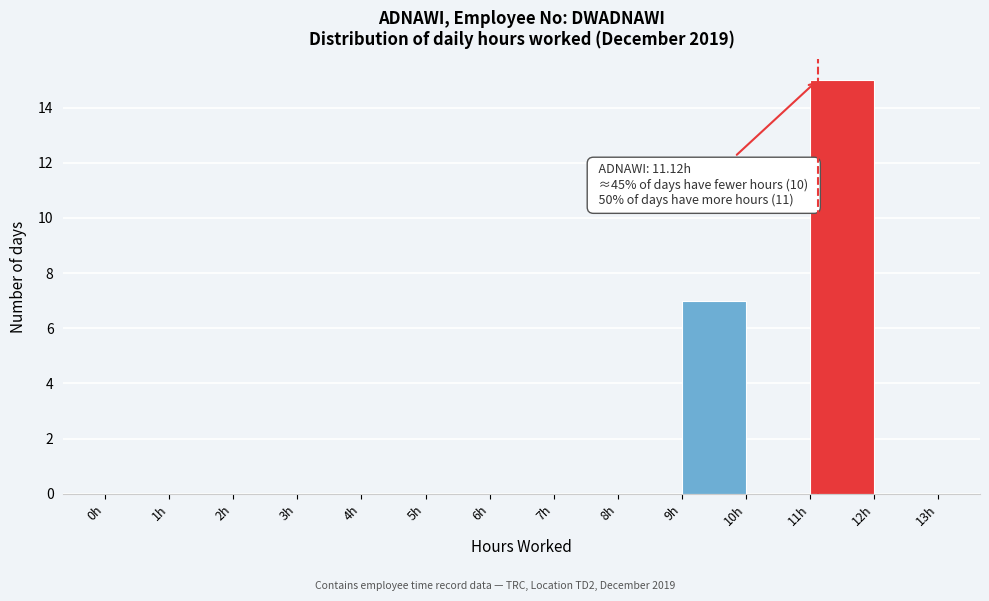

Over which range of the x-axis is the bar tallest?

11 to 12